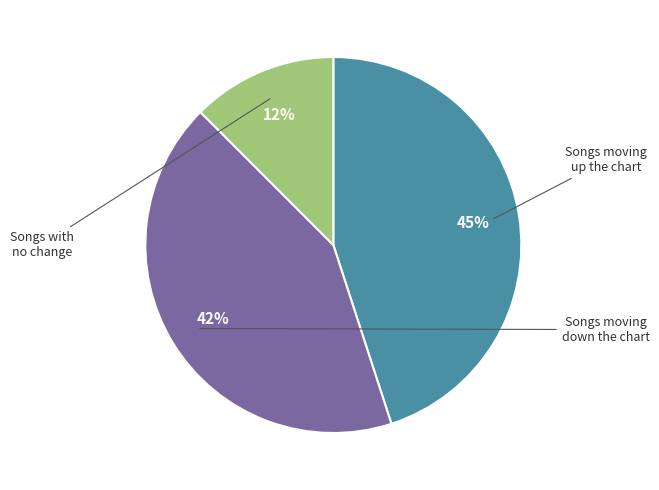

To the nearest percent, what is the average slice percentage?

33%